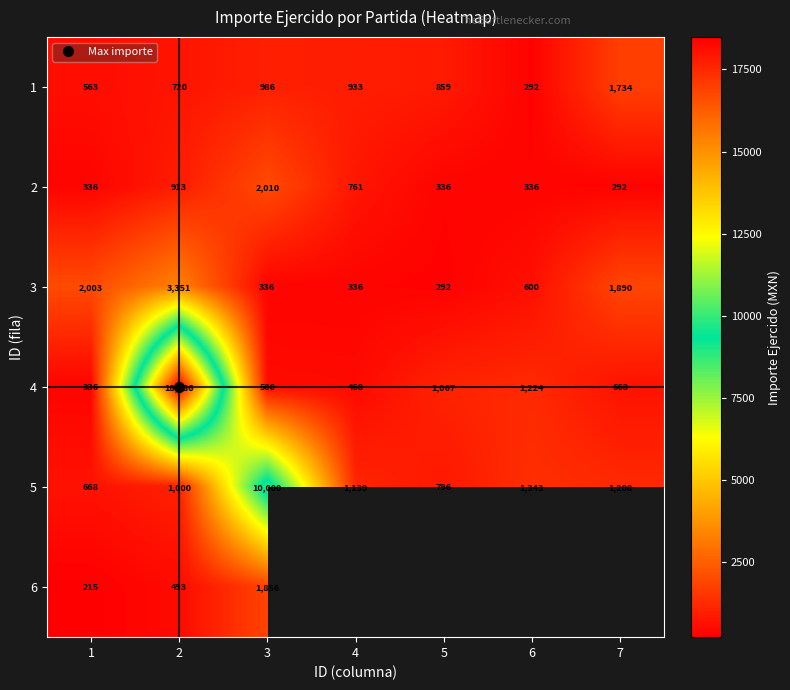

What is the difference between the second highest and minimum values in the 3 series?

1711.0